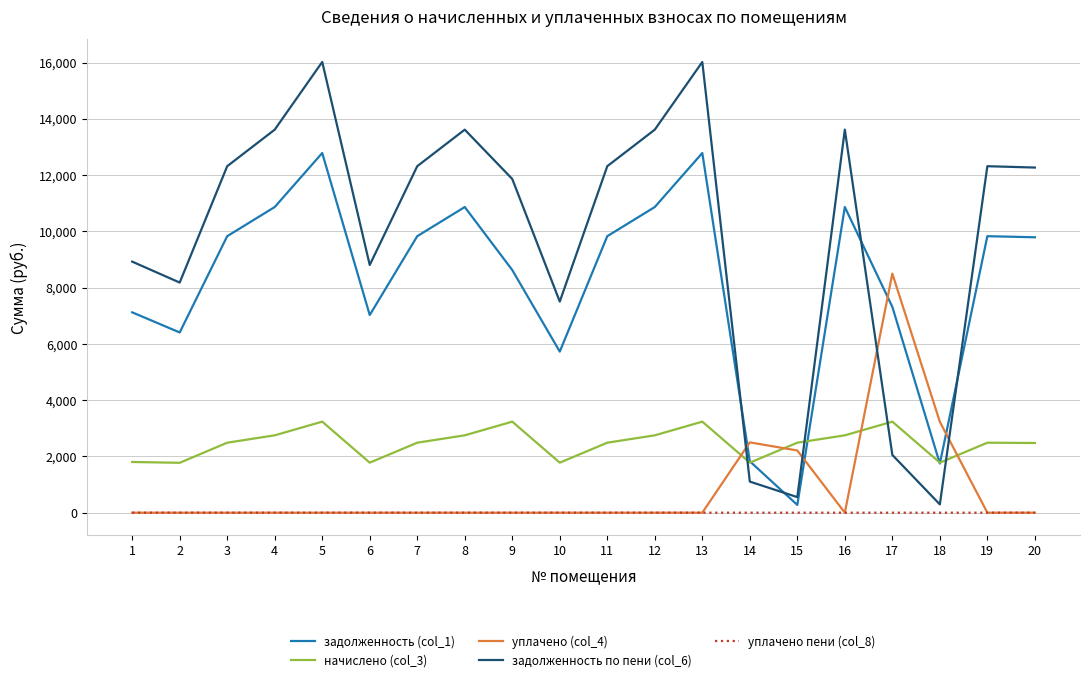

Which series has the largest total across all categories?

задолженность по пени (col_6)